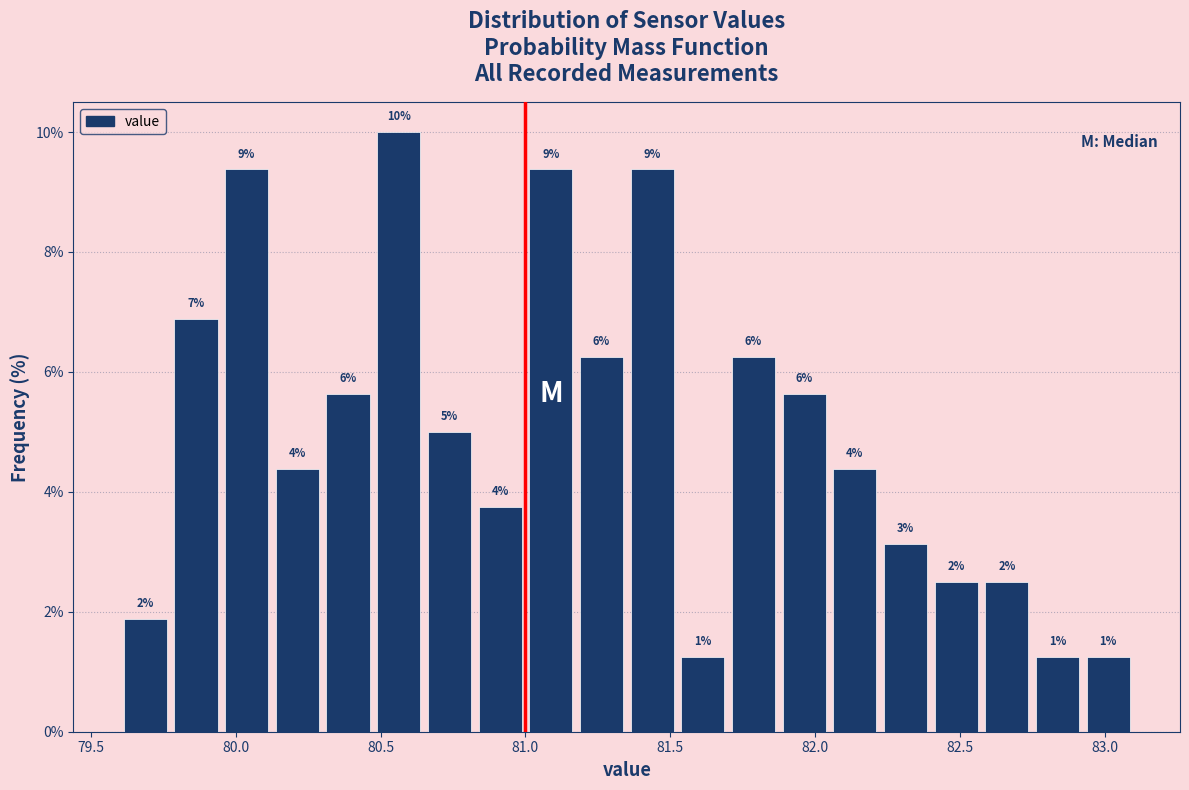

Around what value on the x-axis is the tallest bar? Give the approximate position of its centre, as read against the axis.

80.55